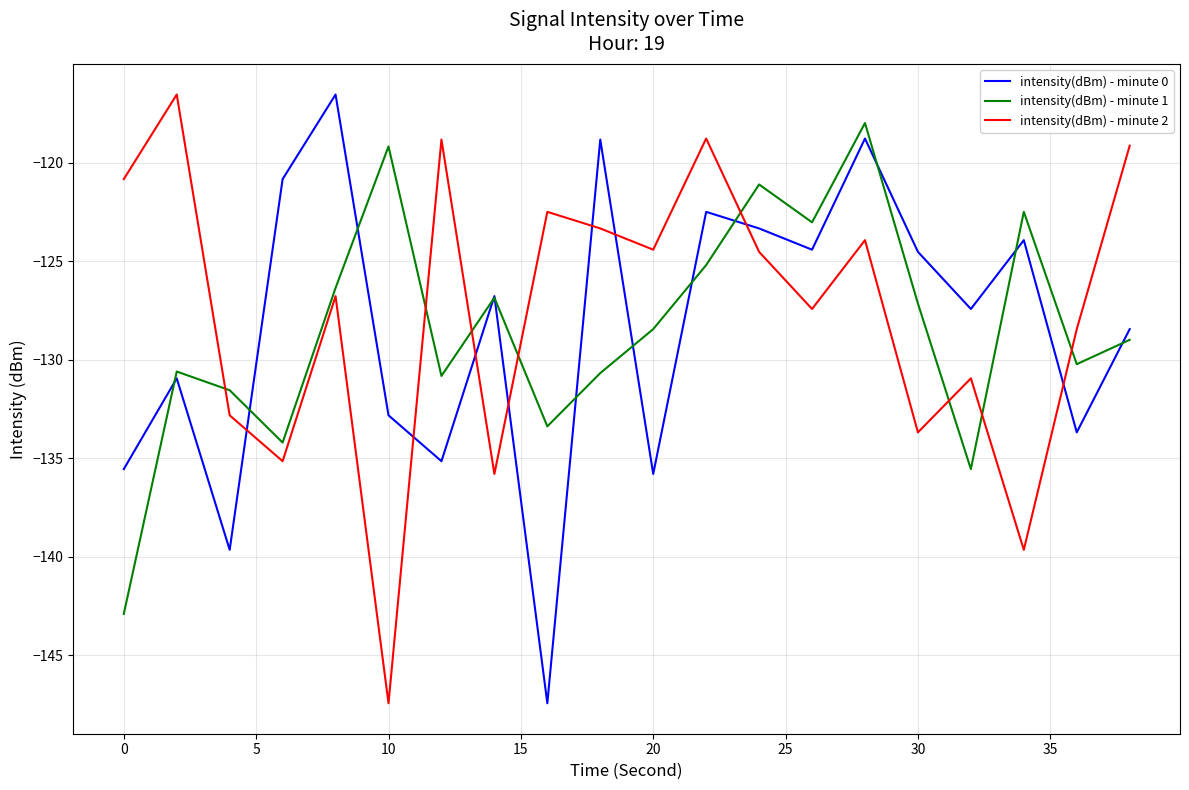

What is the minimum value shown in the chart?

-147.4